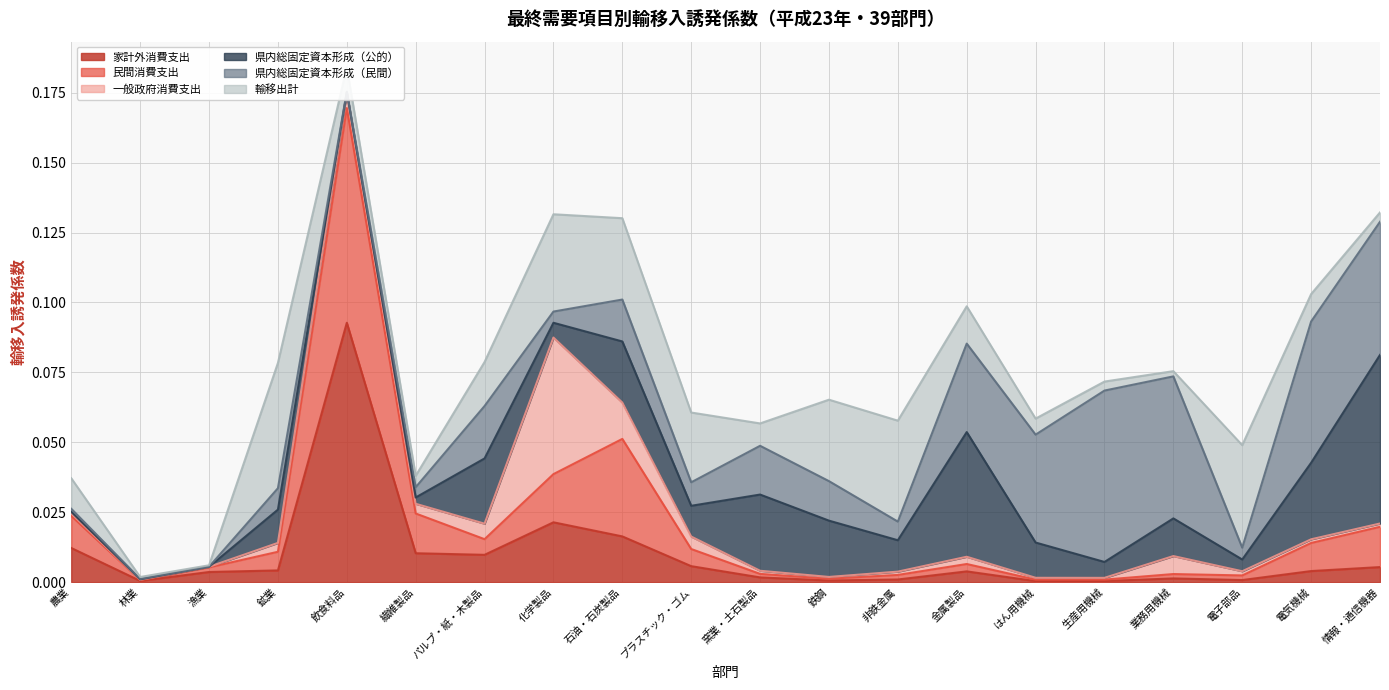

Between which two adjacent categories do 輸移出計 and 一般政府消費支出 first intersect?

パルプ・紙・木製品 and 化学製品